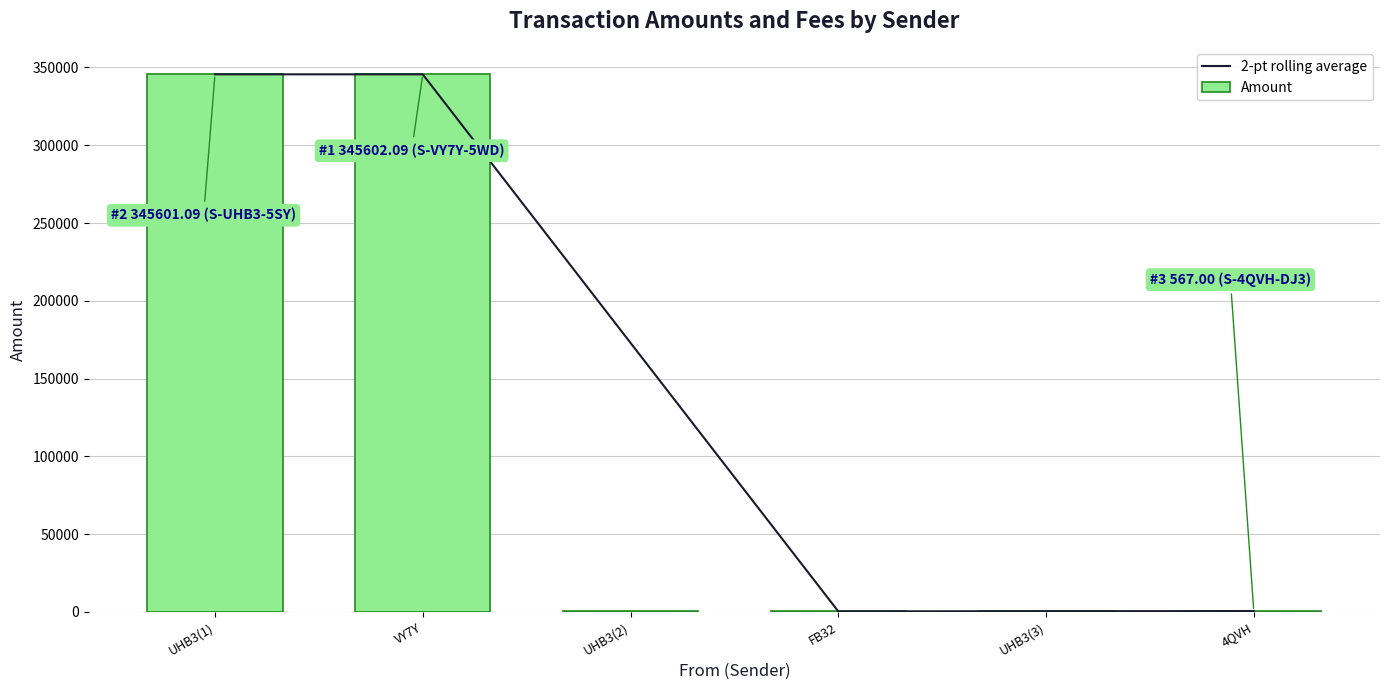

What is the maximum value shown in the chart?

345602.1